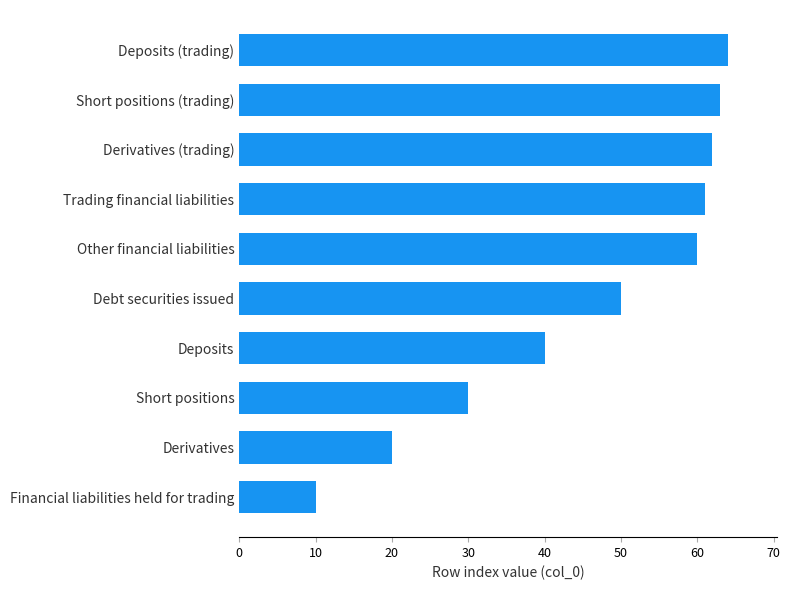

Rank the categories by value from highest to lowest.

Deposits (trading), Short positions (trading), Derivatives (trading), Trading financial liabilities, Other financial liabilities, Debt securities issued, Deposits, Short positions, Derivatives, Financial liabilities held for trading